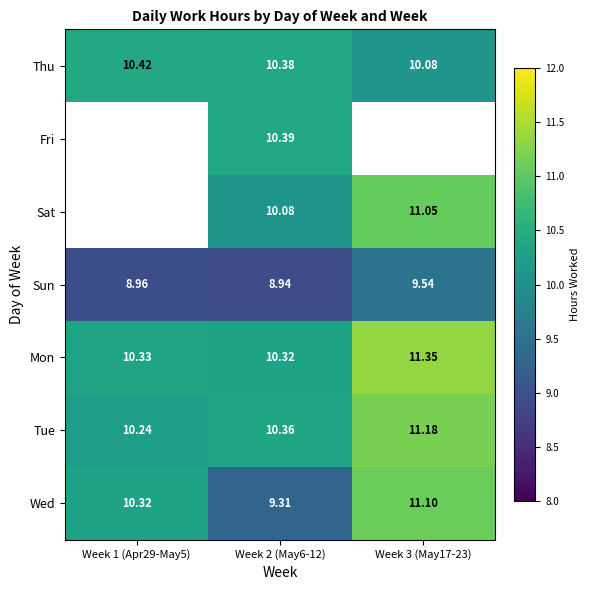

What is the highest value of the Thu series?

10.4